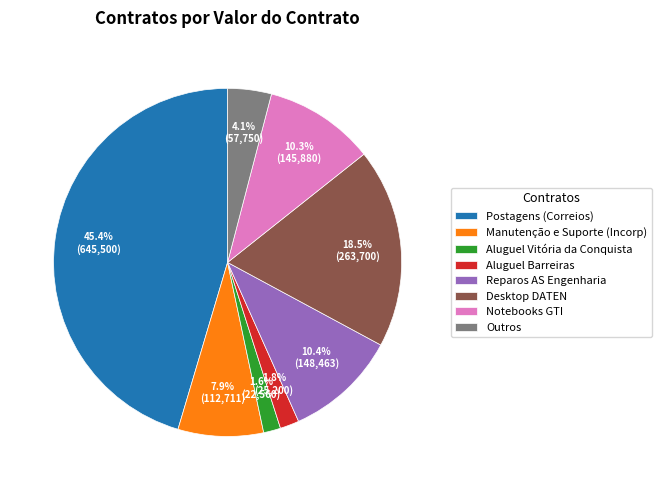

Do Aluguel Vitória da Conquista and Desktop DATEN together represent more than half of the pie?

No